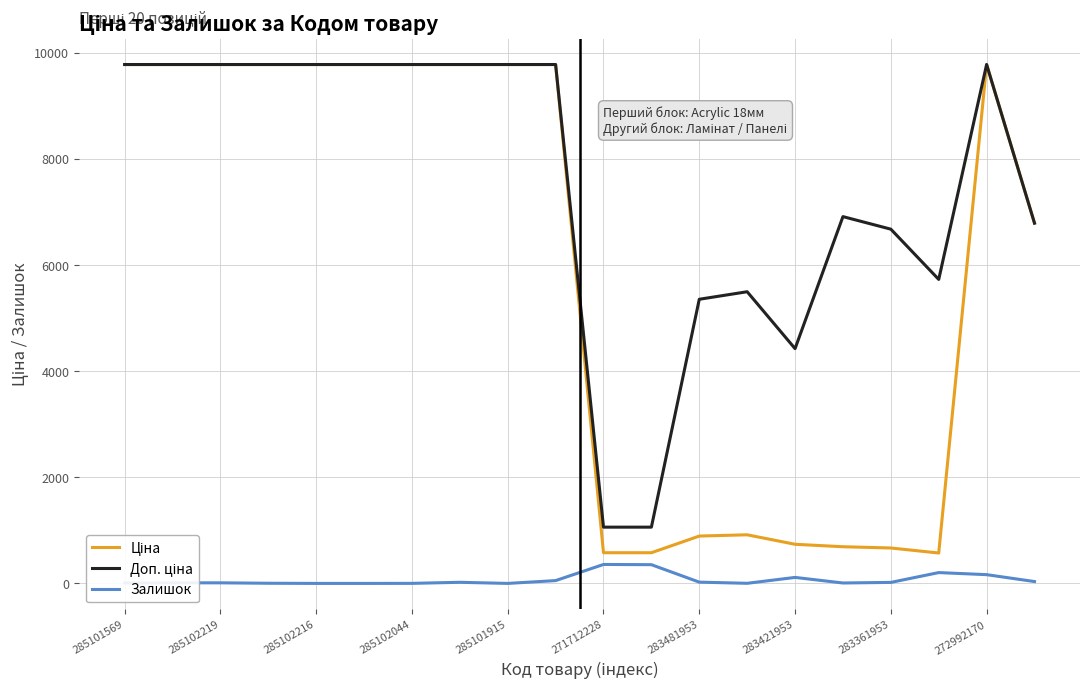

What is the maximum value shown in the chart?

9775.5